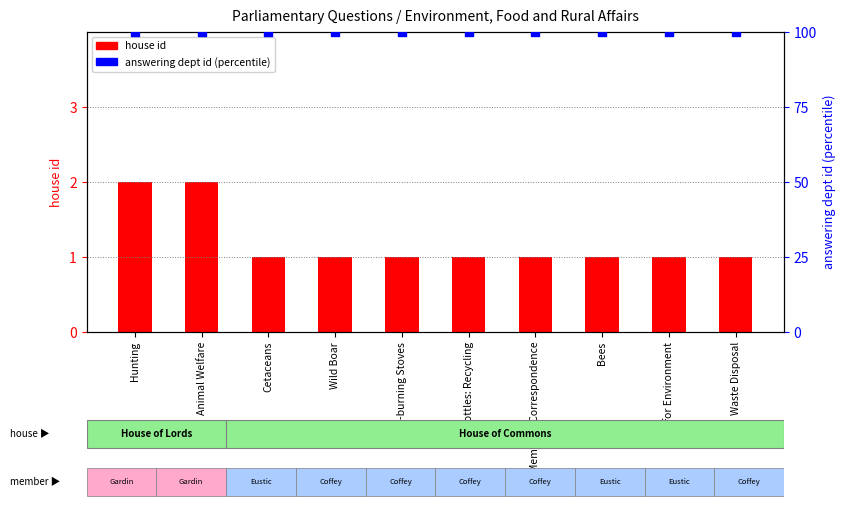

At which category is the sum across all series the highest?

Hunting